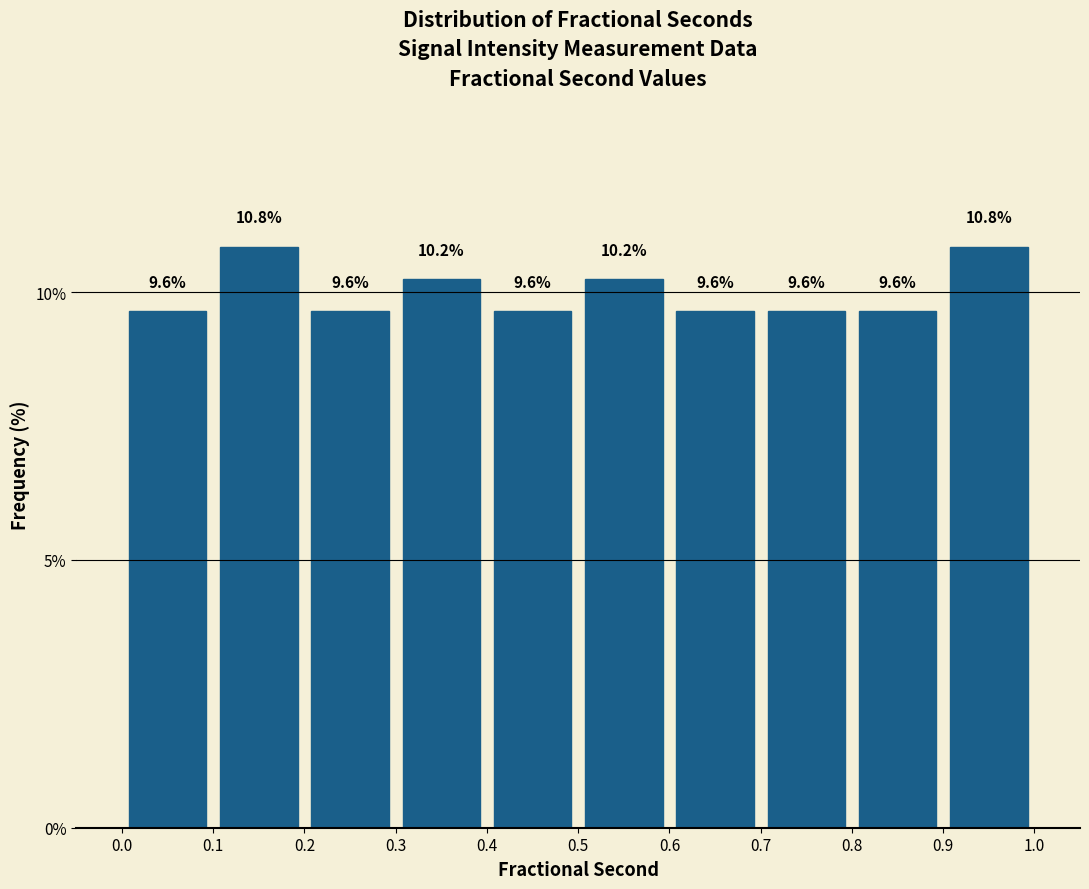

Reading left to right, list every bar in this chart as the range it spans on the x-axis followed by its height.

0.0 to 0.1: 9.6
0.1 to 0.2: 10.8
0.2 to 0.3: 9.6
0.3 to 0.4: 10.2
0.4 to 0.5: 9.6
0.5 to 0.6: 10.2
0.6 to 0.7: 9.6
0.7 to 0.8: 9.6
0.8 to 0.9: 9.6
0.9 to 1.0: 10.8